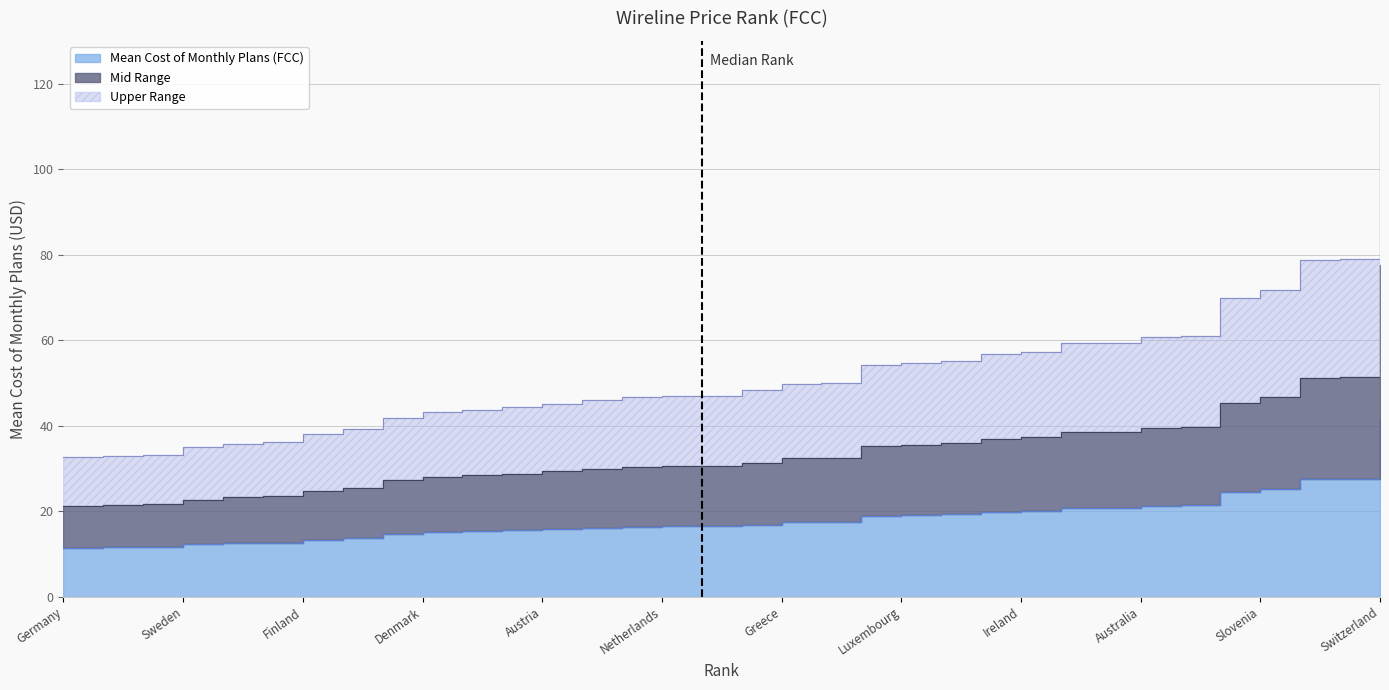

At which label does the data first exceed 16?

United Kingdom